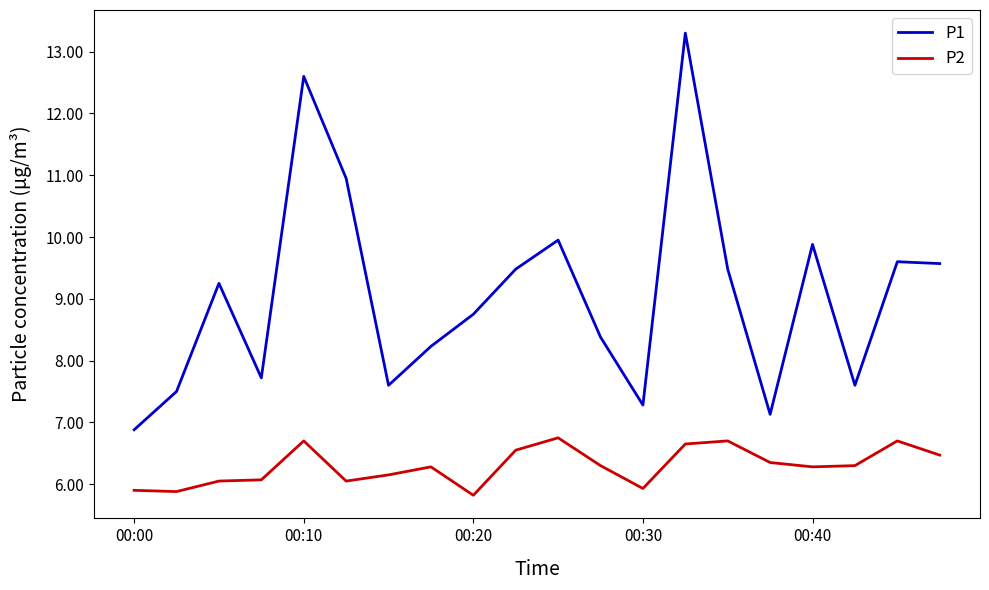

Which series has the largest total across all categories?

P1